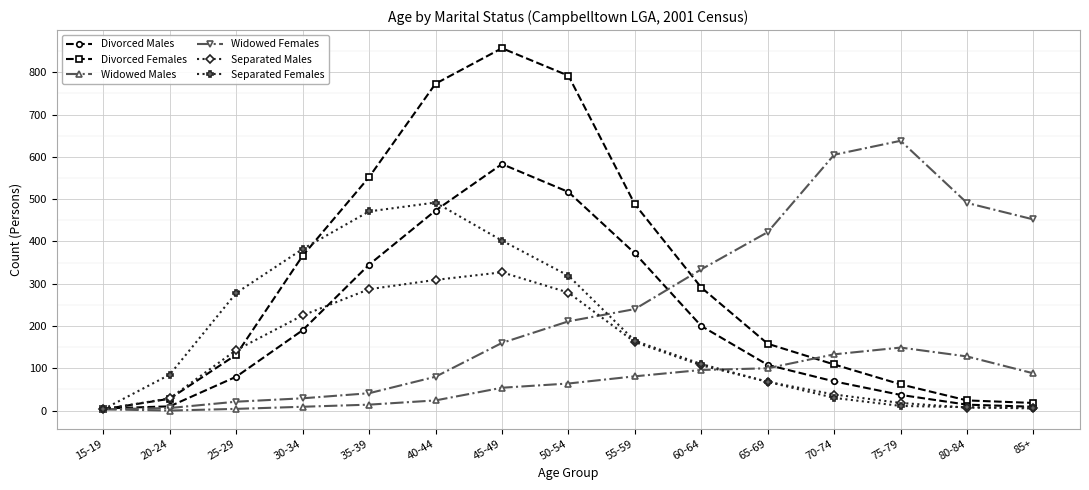

At 30-34, list the series in order from smallest to largest.

Widowed Males, Widowed Females, Divorced Males, Separated Males, Divorced Females, Separated Females